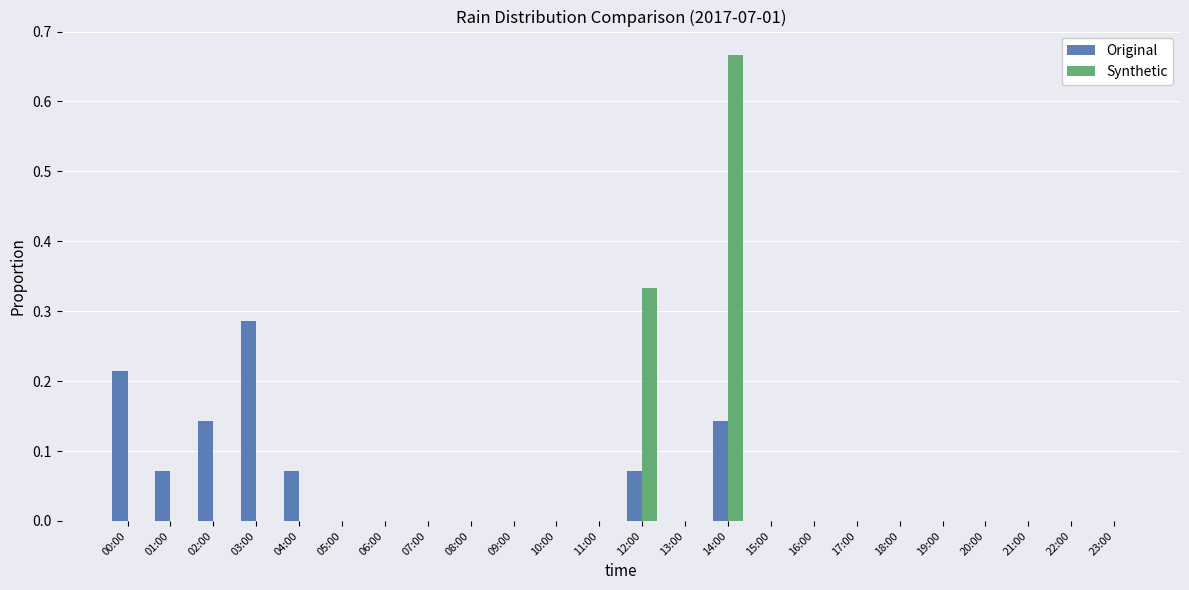

The value of Synthetic at 18:00 is 0.0. True or false?

True